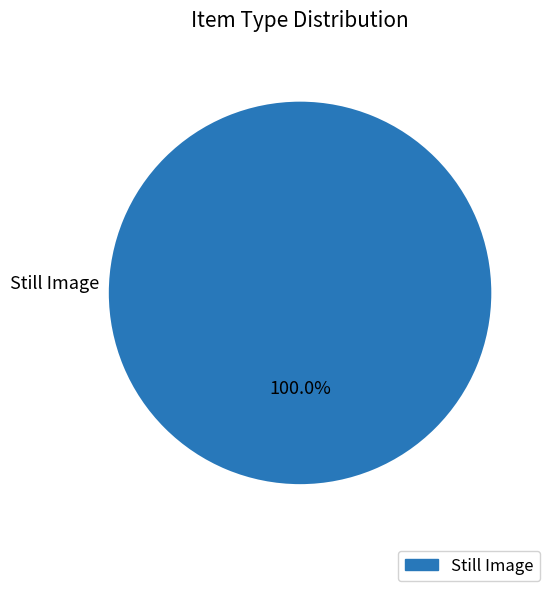

Which category accounts for the majority?

Still Image